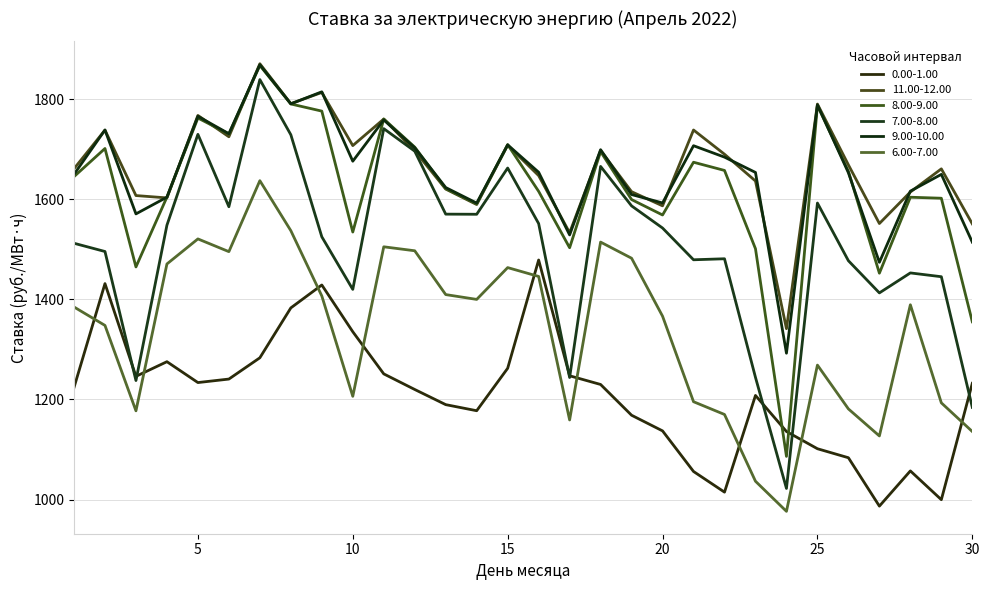

Which series has the largest total across all categories?

11.00-12.00